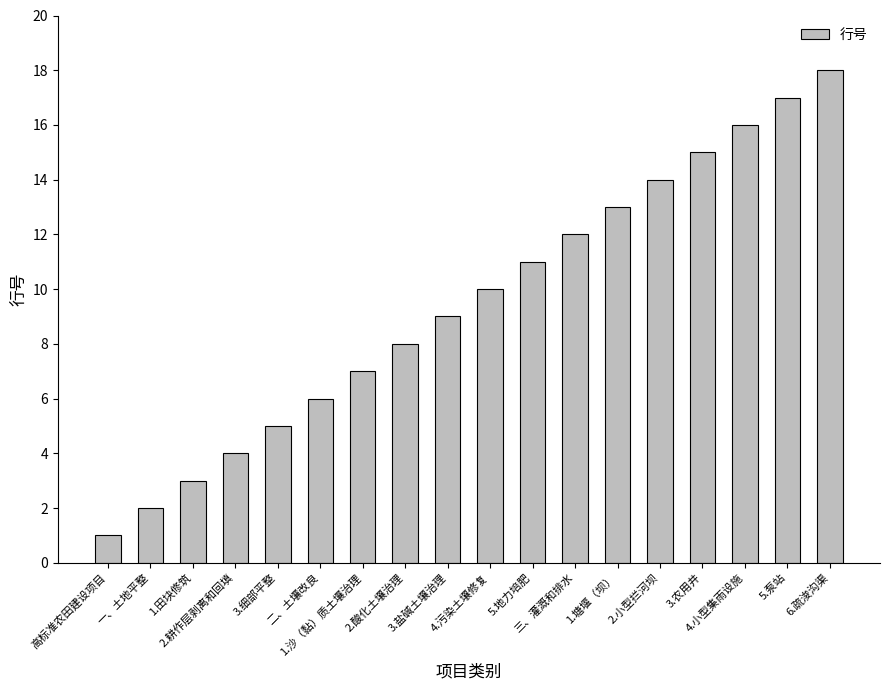

Between 2.酸化土壤治理 and 3.盐碱土壤治理, which is larger?

3.盐碱土壤治理